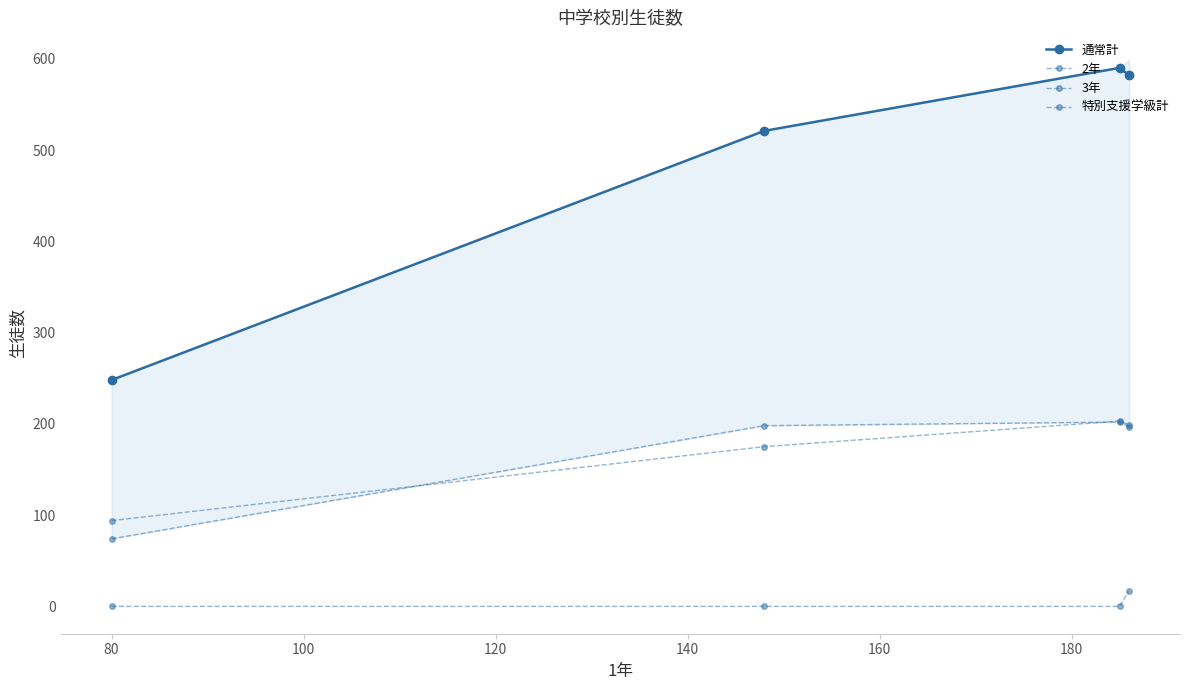

Reading right to left, transcribe all the data shown in this chart.

通常計: 582	590	521	248
2年: 197	202	198	74
3年: 199	203	175	94
特別支援学級計: 17	0	0	0